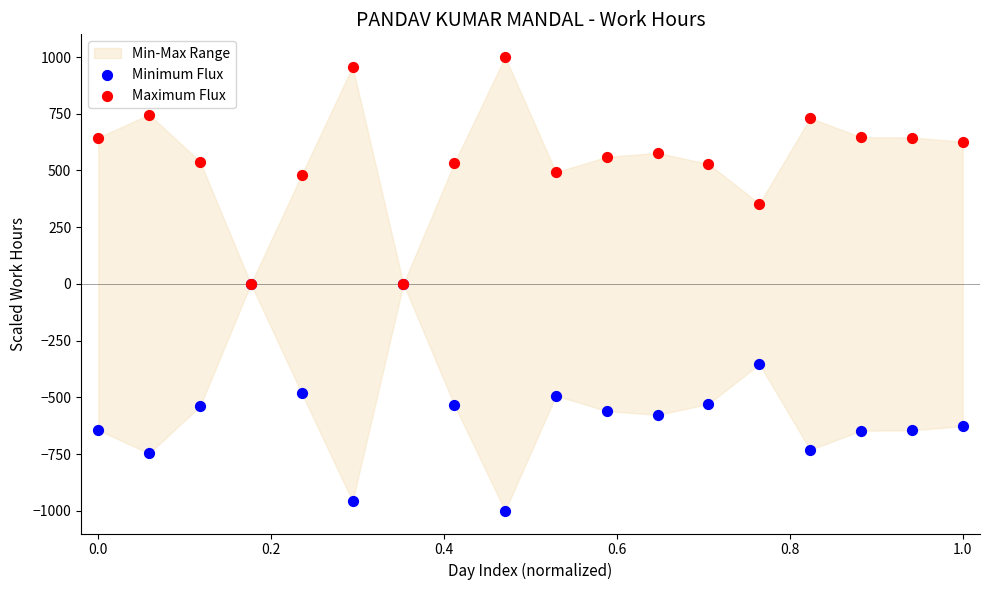

Which series contains the lowest Y value?

Minimum Flux